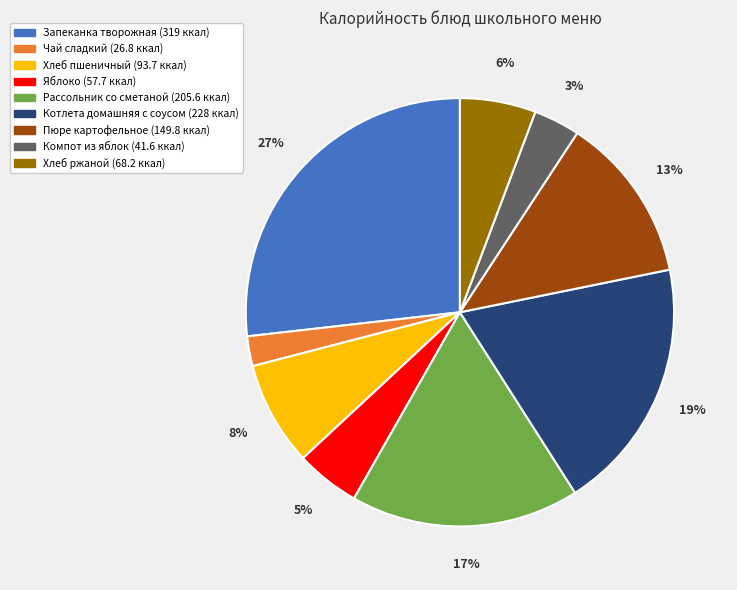

Is there any slice that represents more than half of the pie?

No